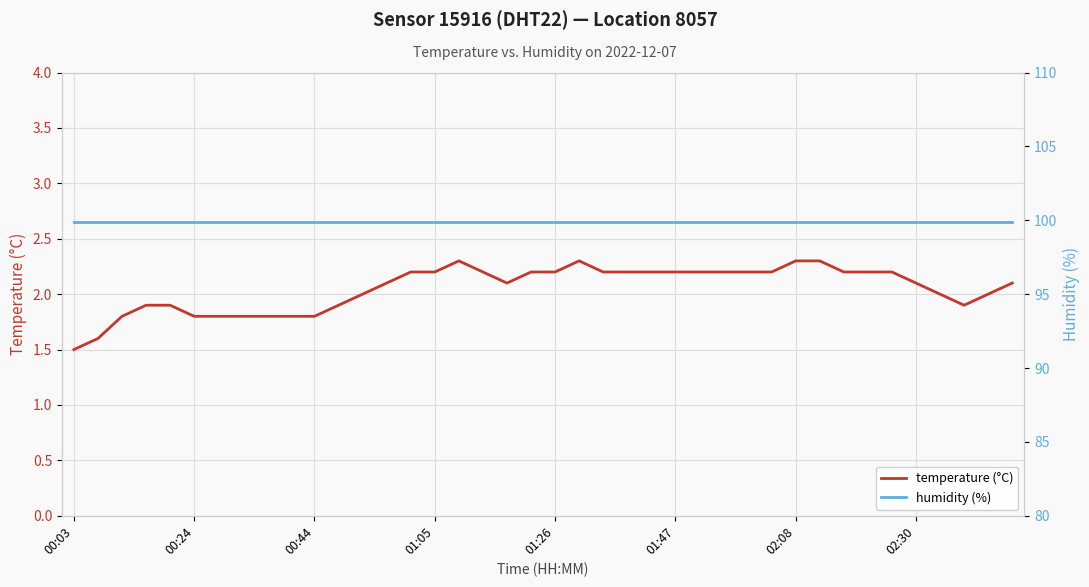

What is the lowest value of the temperature (°C) series?

1.5